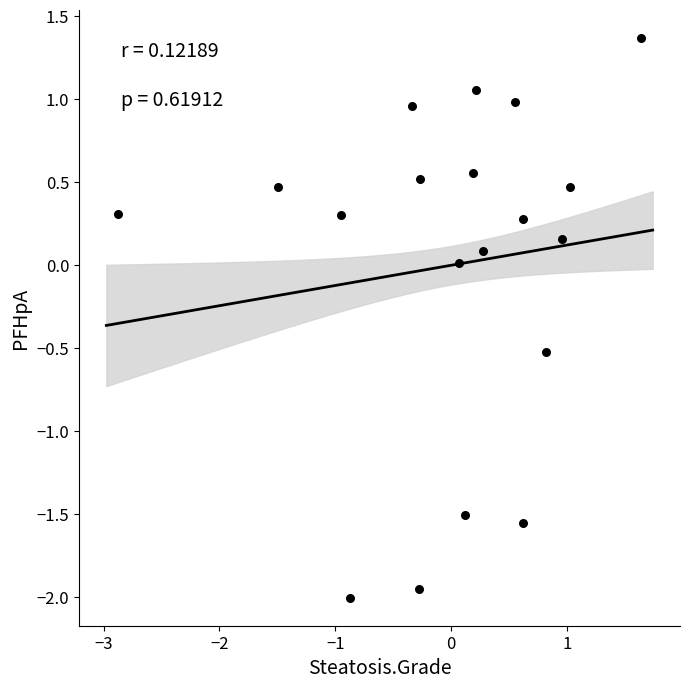

What is the range of X values (max minus min)?

4.5